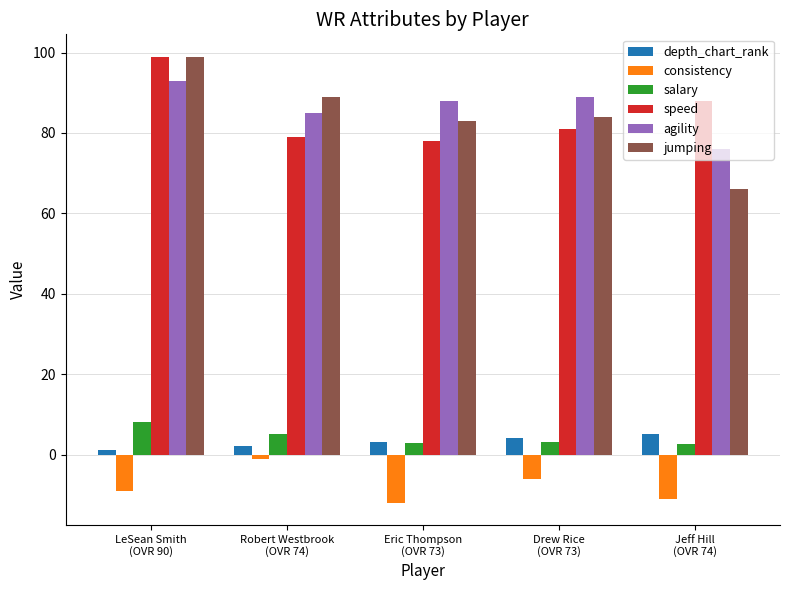

What is the sum of all salary values?

21.6